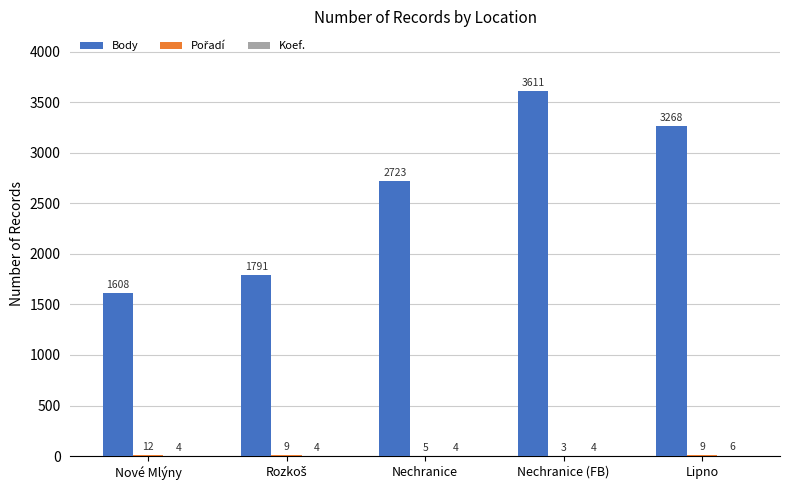

Count the number of categories in the chart.

5